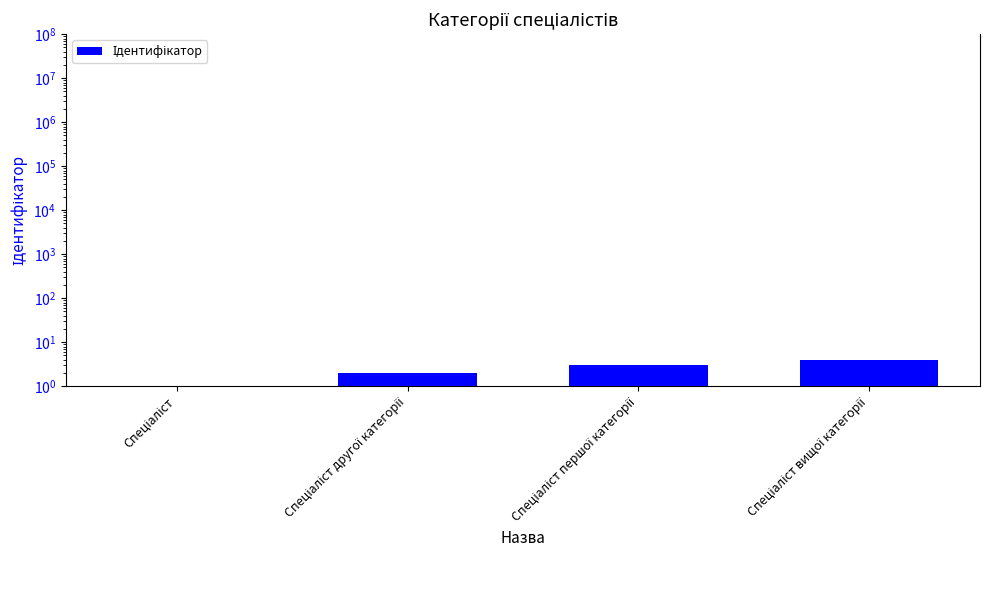

What is the average value?

2